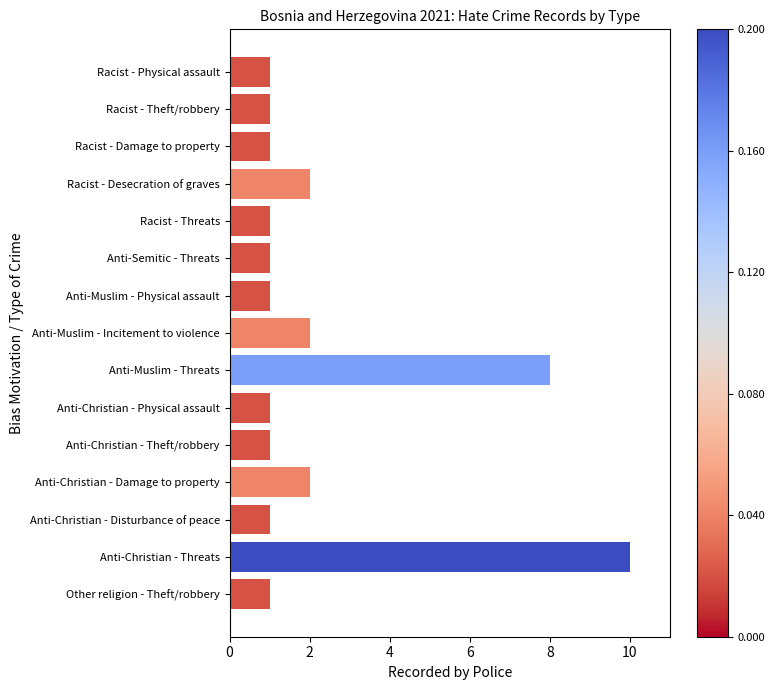

Which category has the highest value across all series?

Anti-Christian - Threats